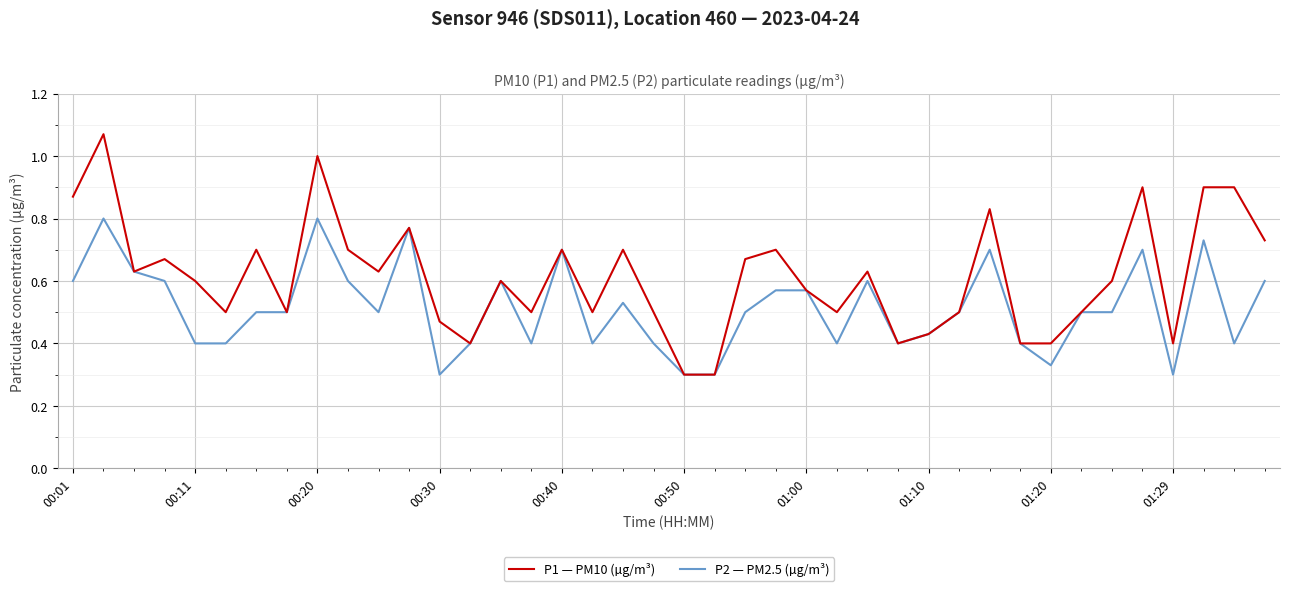

List the series in order of their overall mean, lowest first.

P2 — PM2.5 (µg/m³), P1 — PM10 (µg/m³)